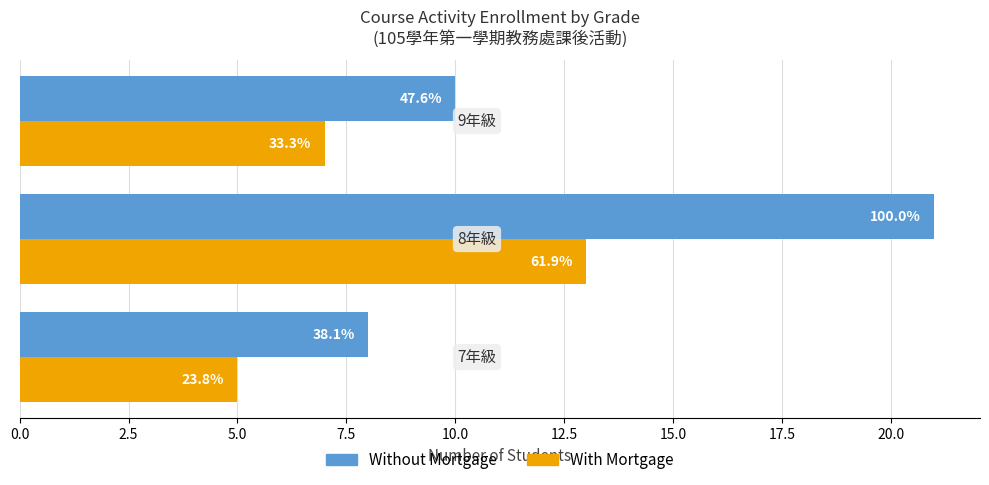

What are all the series names shown in the legend?

Without Mortgage, With Mortgage